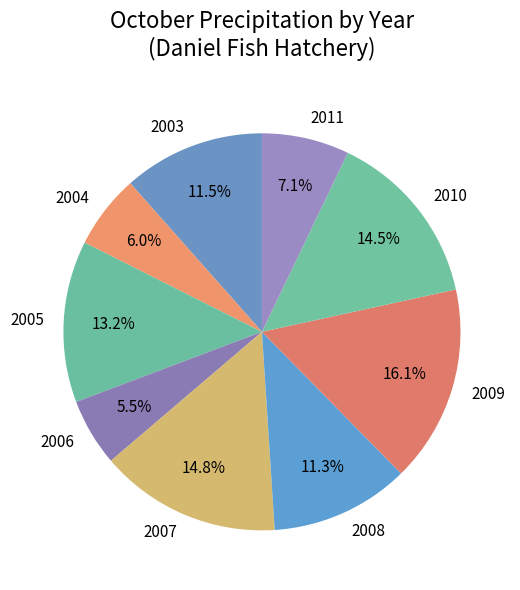

The 2008 slice represents 2% of the pie. True or false?

False